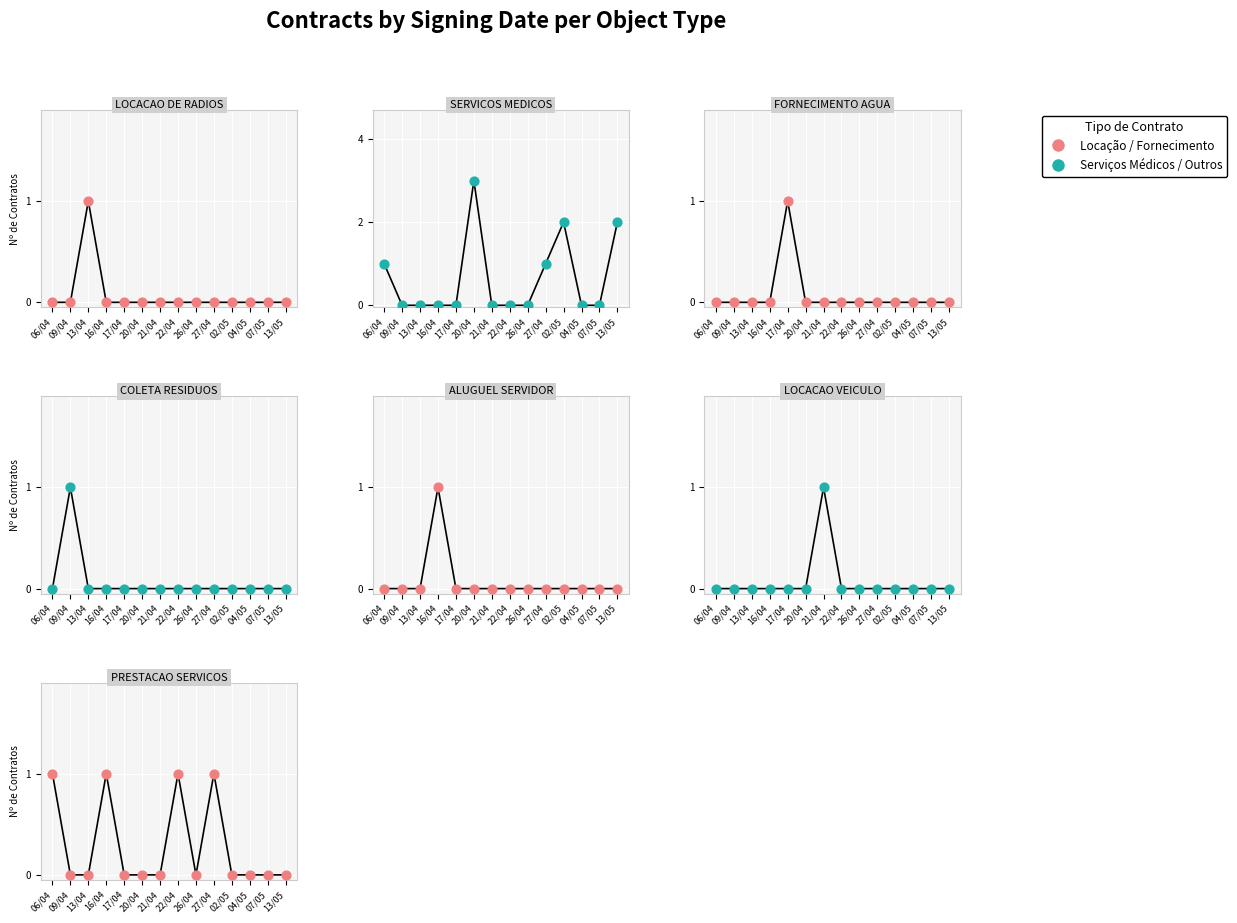

Which series contains the lowest Y value?

Contract